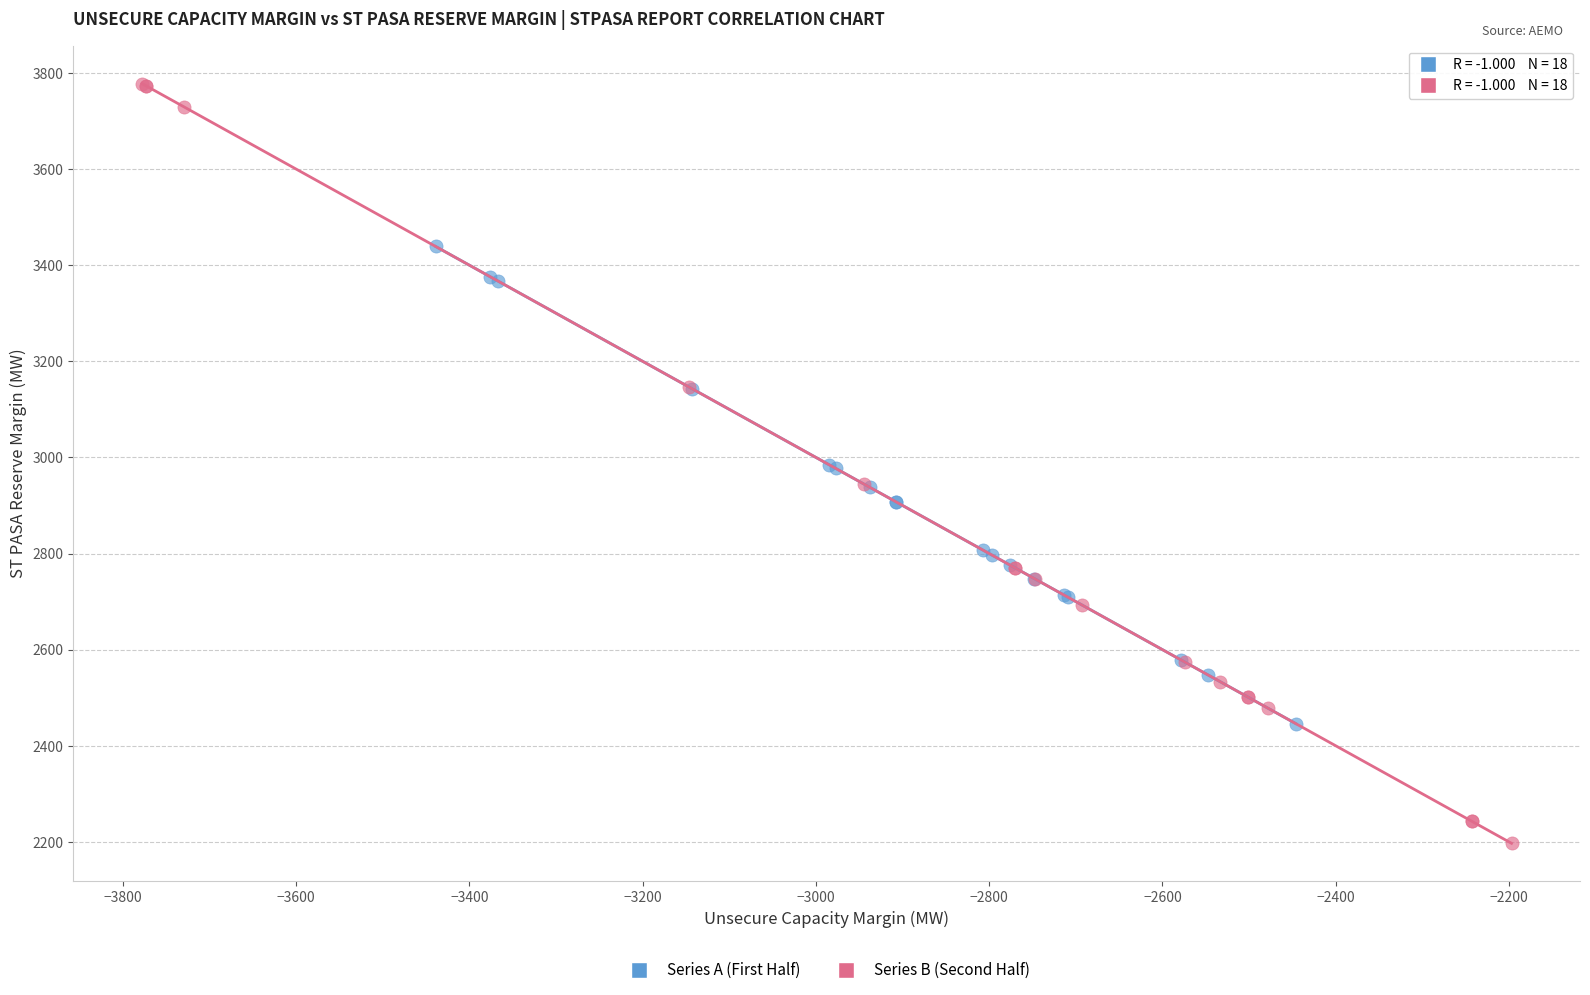

Which series has the largest Y range (max minus min)?

Series B (Second Half)